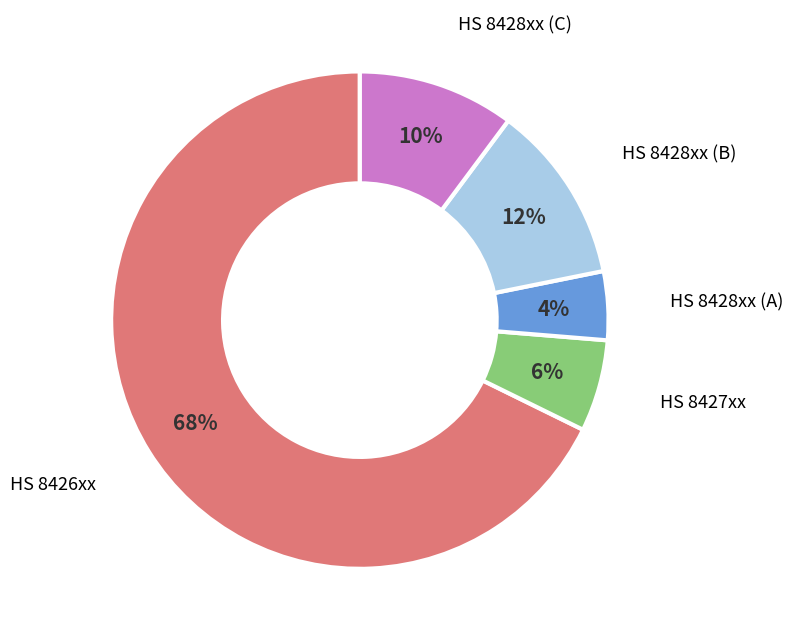

Count the number of slices in the pie.

5